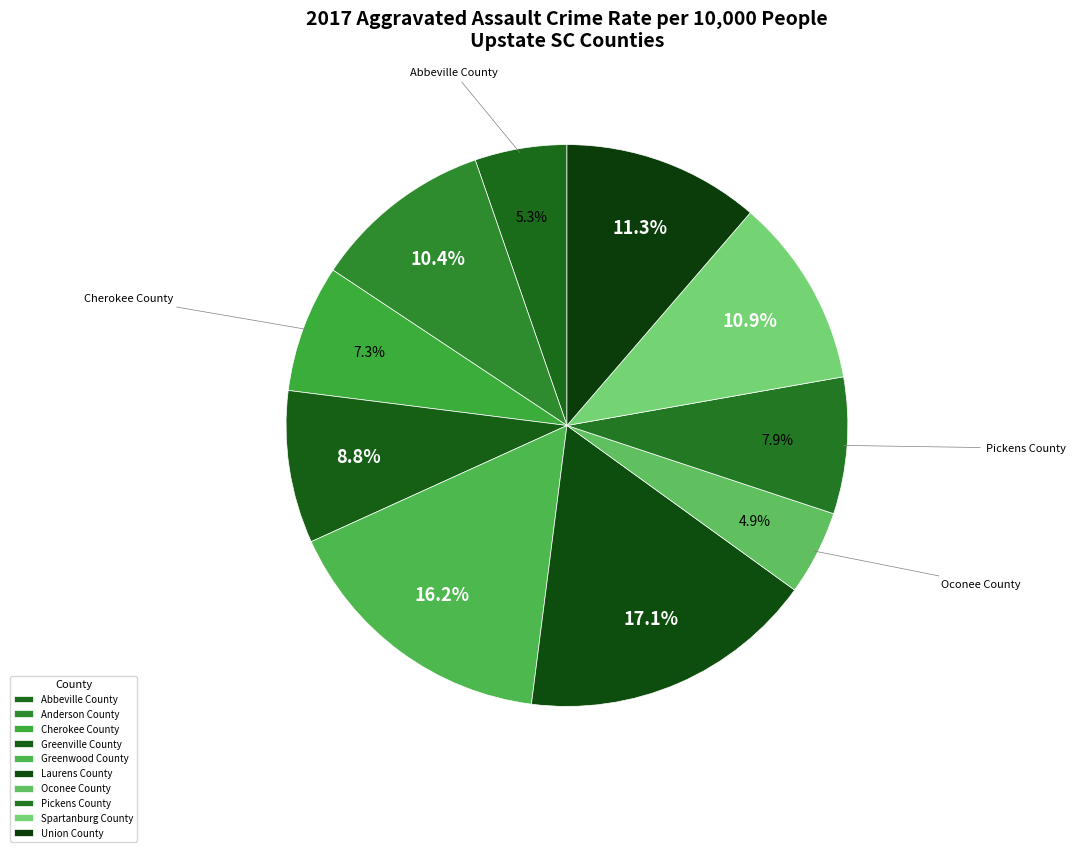

Rank the categories by value from lowest to highest.

Oconee County, Abbeville County, Cherokee County, Pickens County, Greenville County, Anderson County, Spartanburg County, Union County, Greenwood County, Laurens County